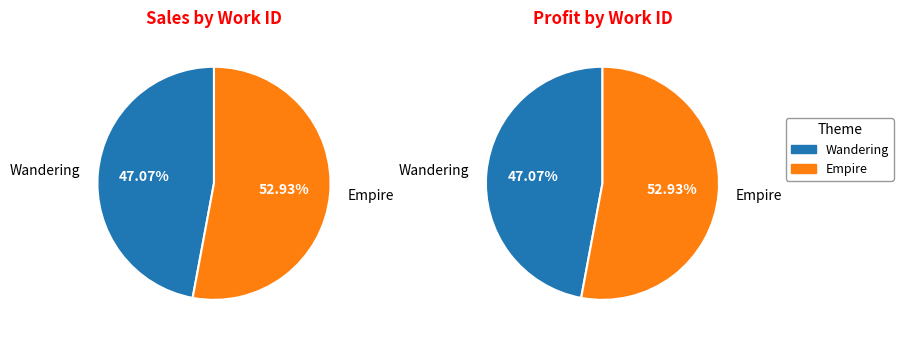

True or false: Wandering accounts for 47% of the total.

True